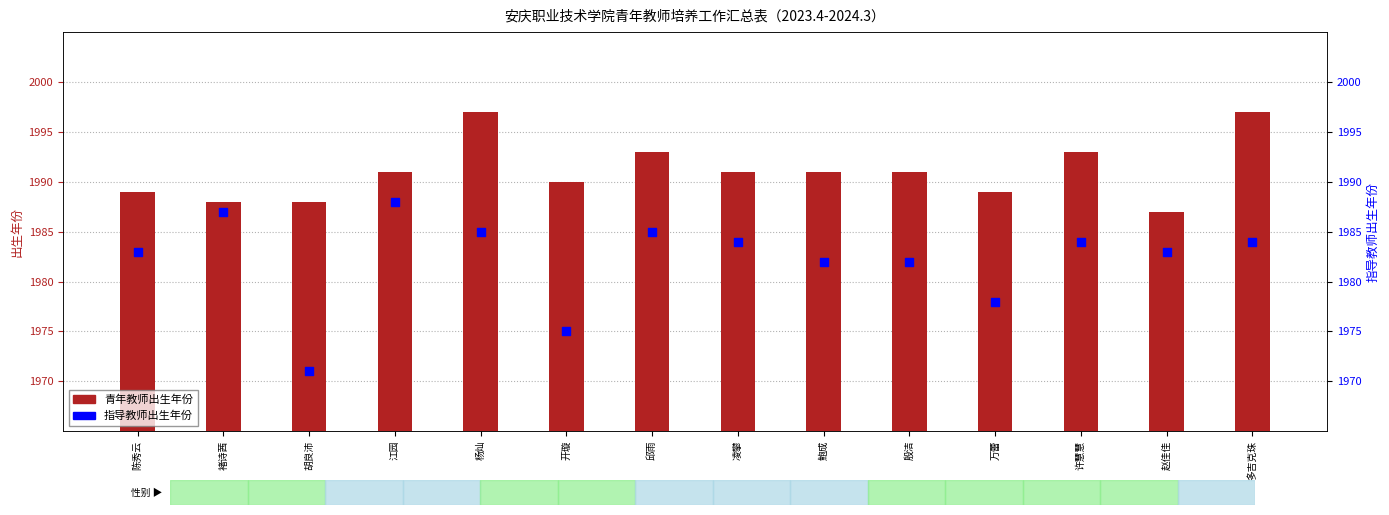

Which series has the largest total across all categories?

青年教师出生年份